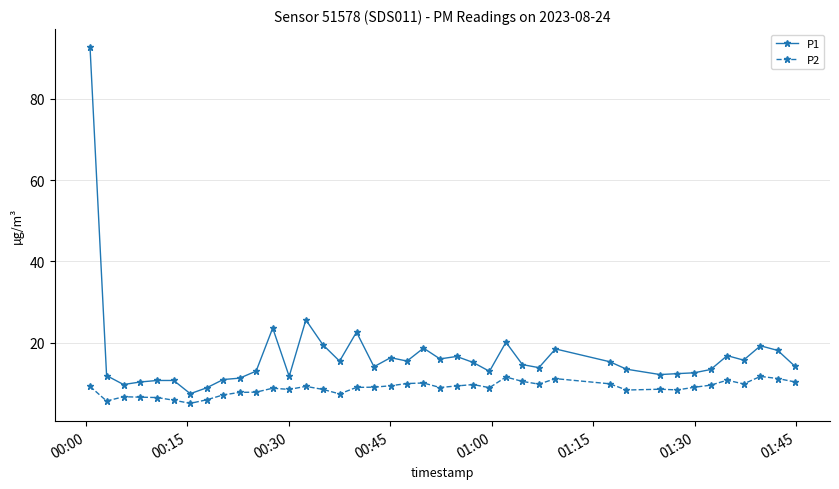

What is the value of the P2 point at the 1st from the left?

9.3